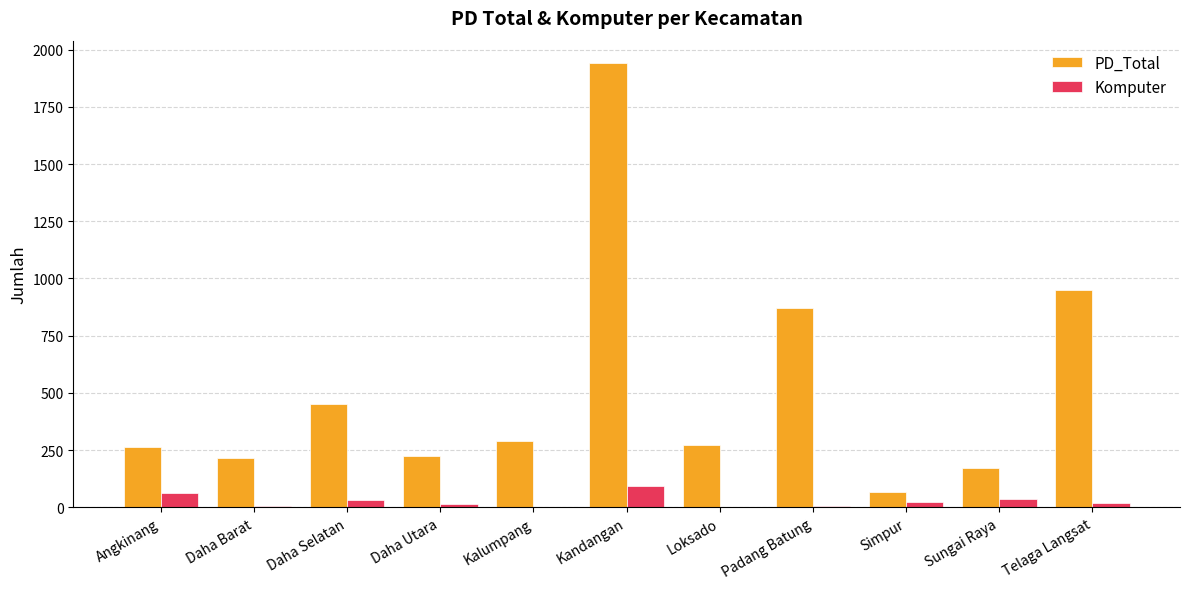

At which label is PD_Total closest to 1003?

Telaga Langsat